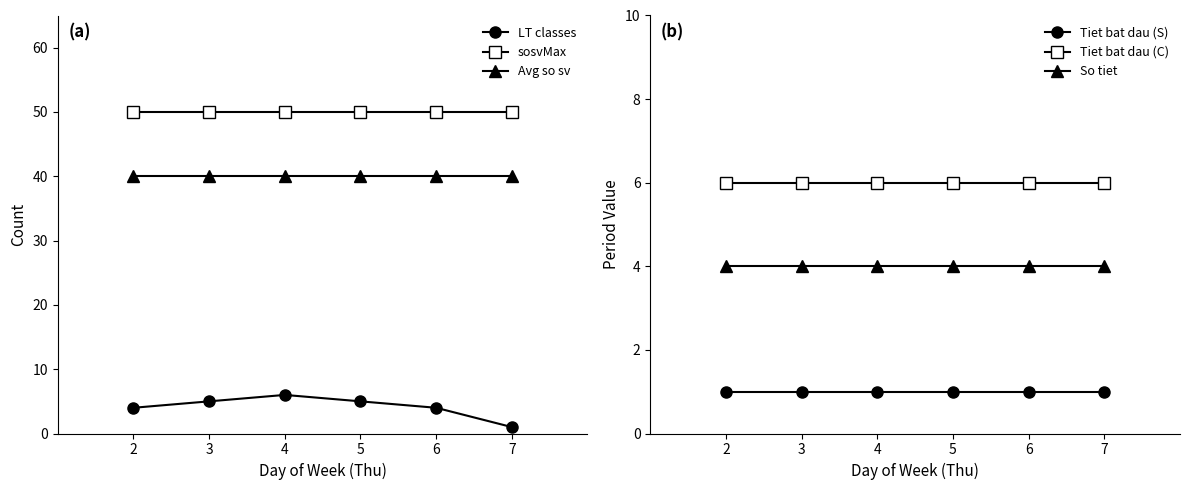

True or false: Tiet bat dau (C) has more than 0 points higher than both neighbors.

False